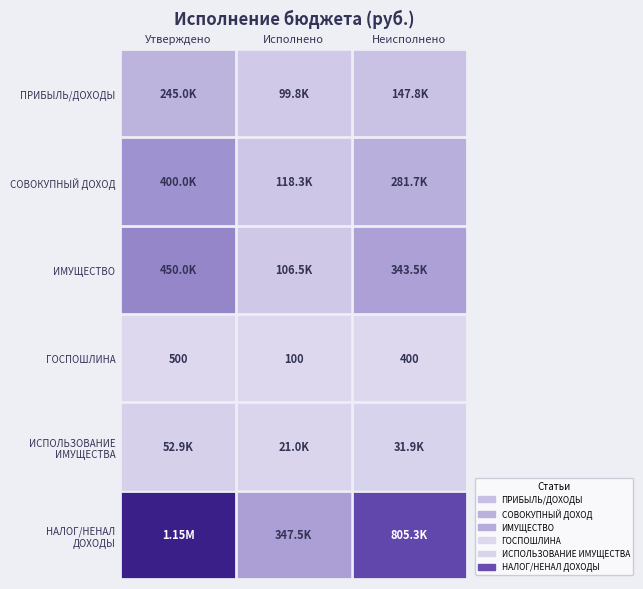

Where is ГОСПОШЛИНА nearest to the value 300?

Неисполнено